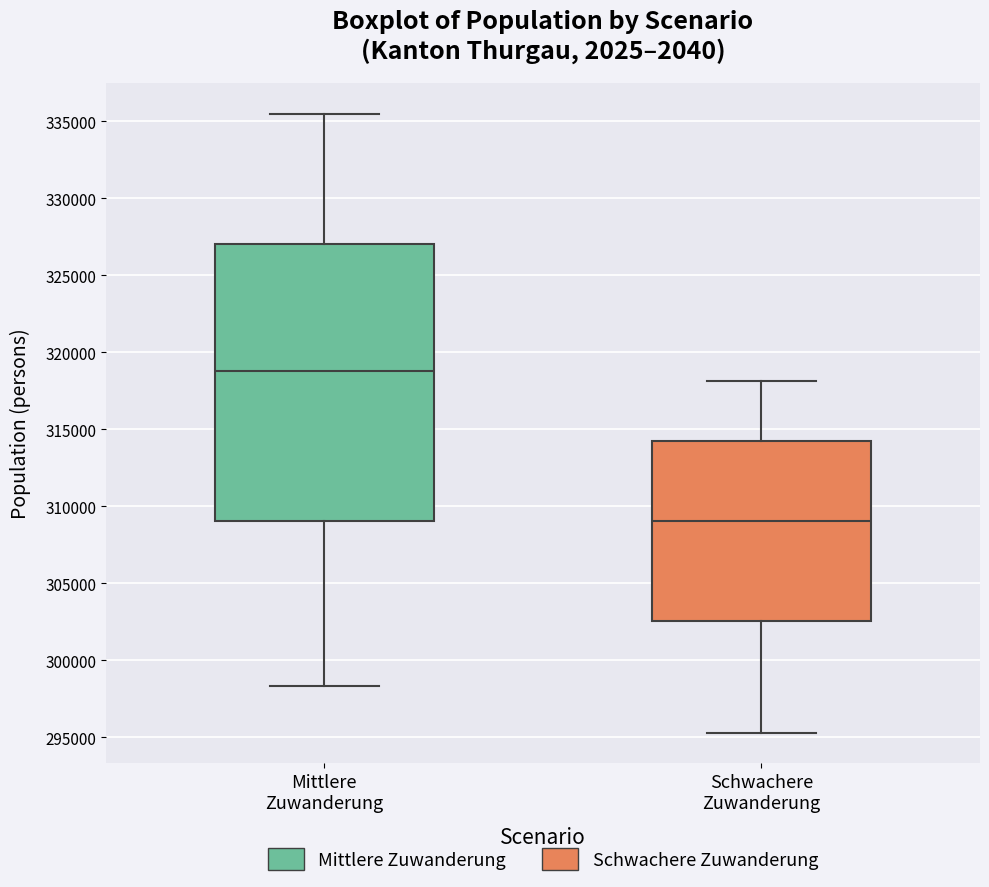

Reading left to right, transcribe this box plot: for each box, give where its median line is, the range the box spans, and where its two whiskers end, as read against the y-axis. The values are not printed on the chart, so give them approximately, as read against the axis.

Mittlere Zuwanderung: median 319000, box 309000 to 327000, whiskers 298500 to 335500
Schwachere Zuwanderung: median 309000, box 302500 to 314500, whiskers 295500 to 318000